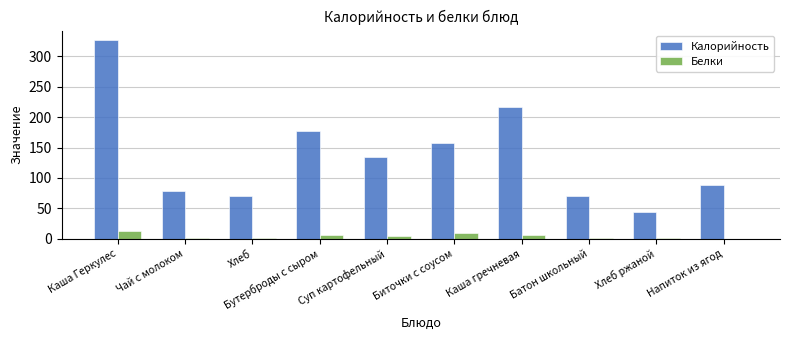

Between Бутерброды с сыром and Хлеб ржаной, which series saw the biggest shift?

Калорийность